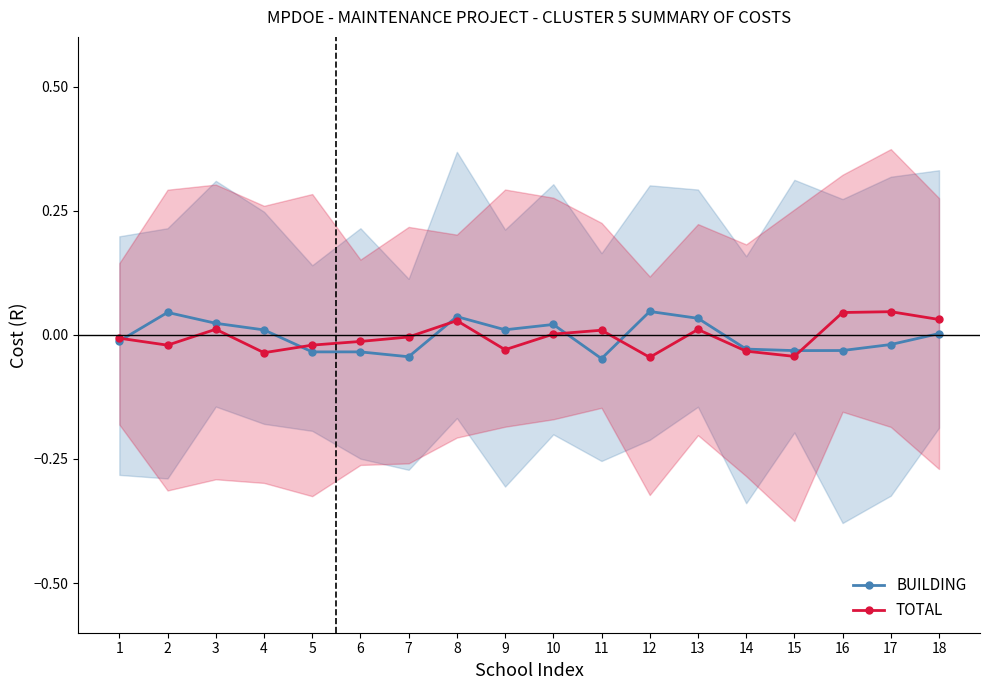

List the series in order of their overall mean, lowest first.

TOTAL, BUILDING